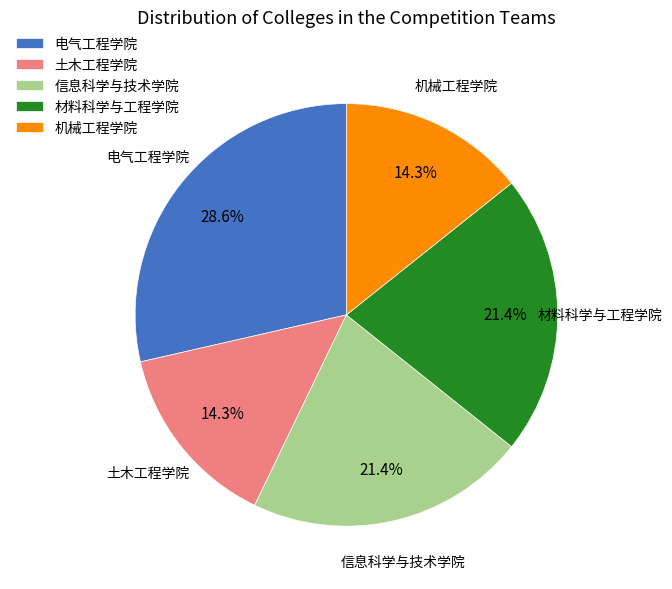

Does 材料科学与工程学院 account for over 50% of the chart?

No